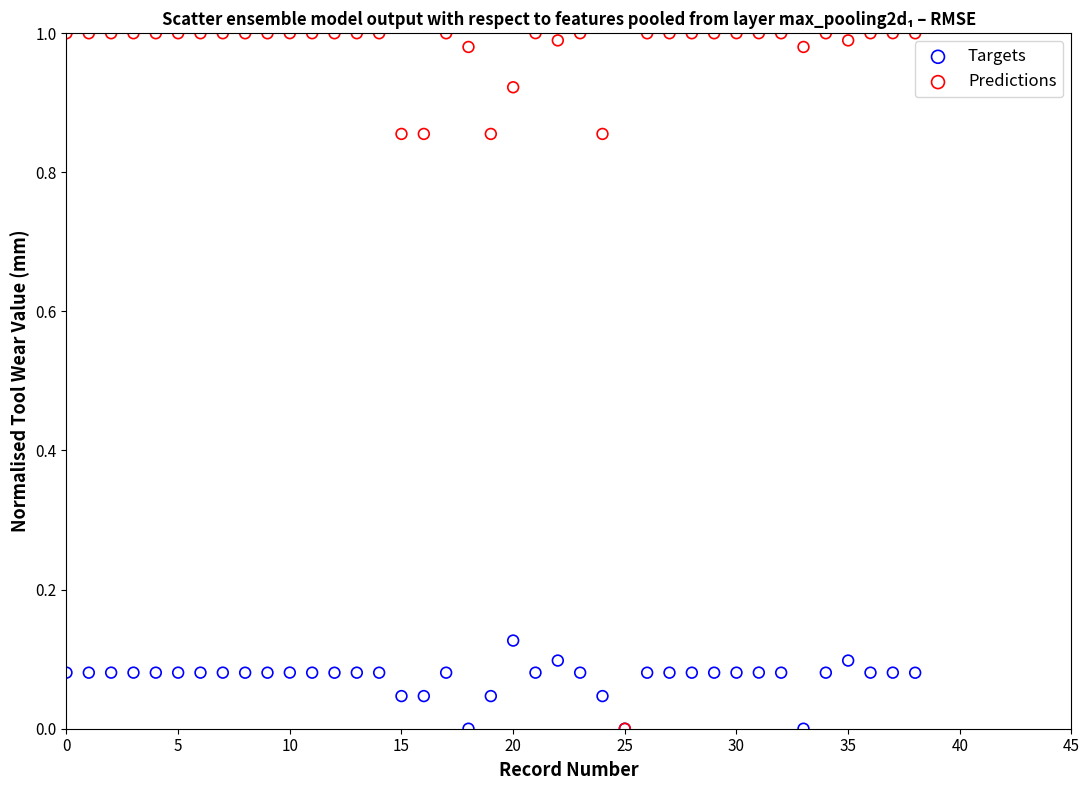

Which series has the widest spread of Y values?

Predictions